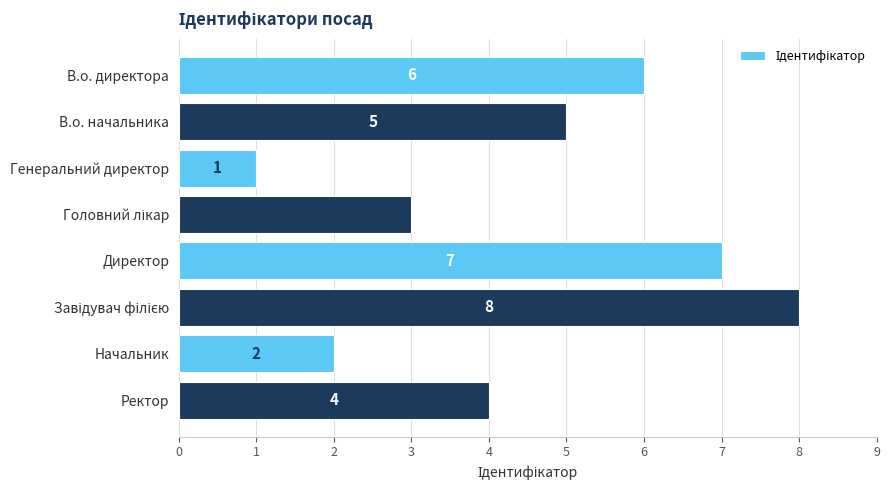

What is the smallest value displayed?

1